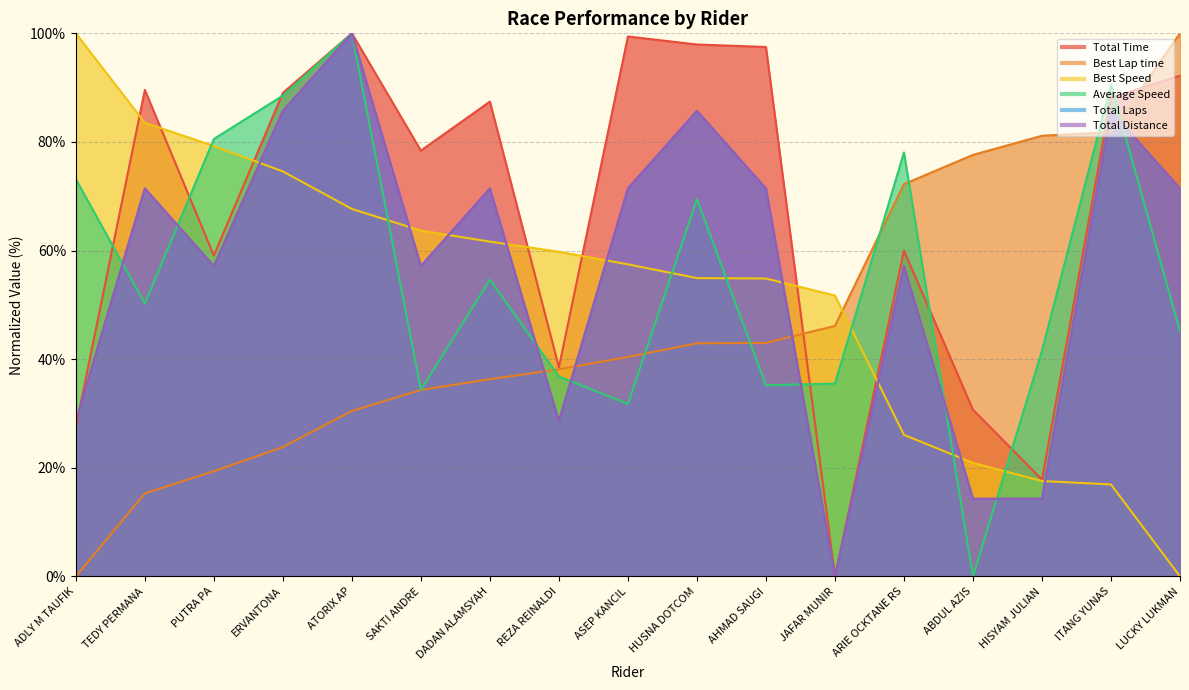

True or false: Average Speed and Best Lap time cross at least once.

True